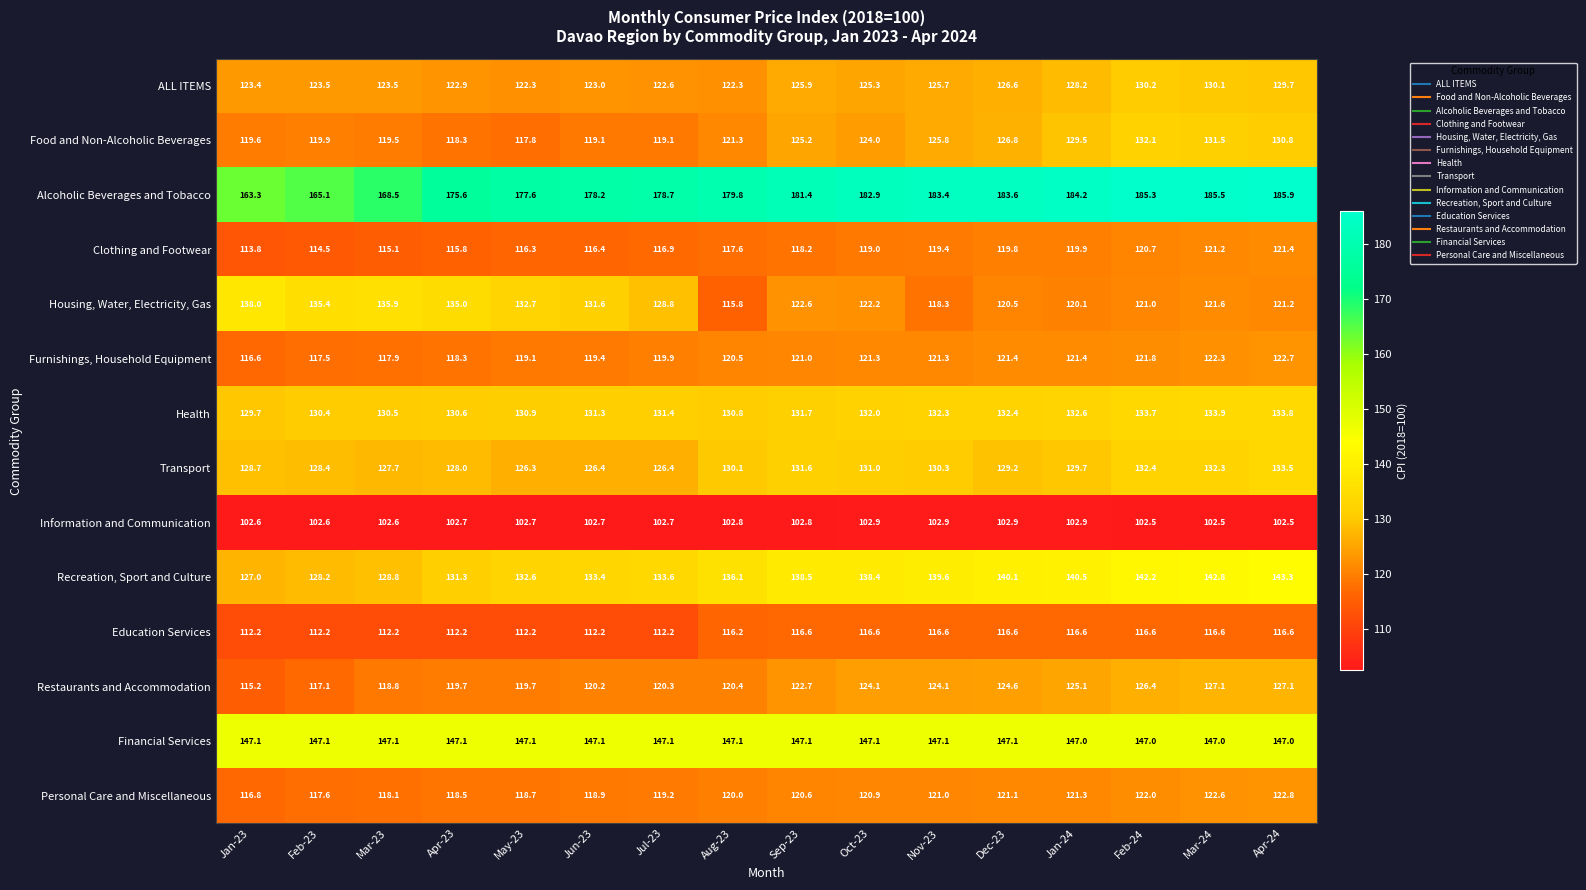

What is the total value across all series at Aug-23?

1780.8